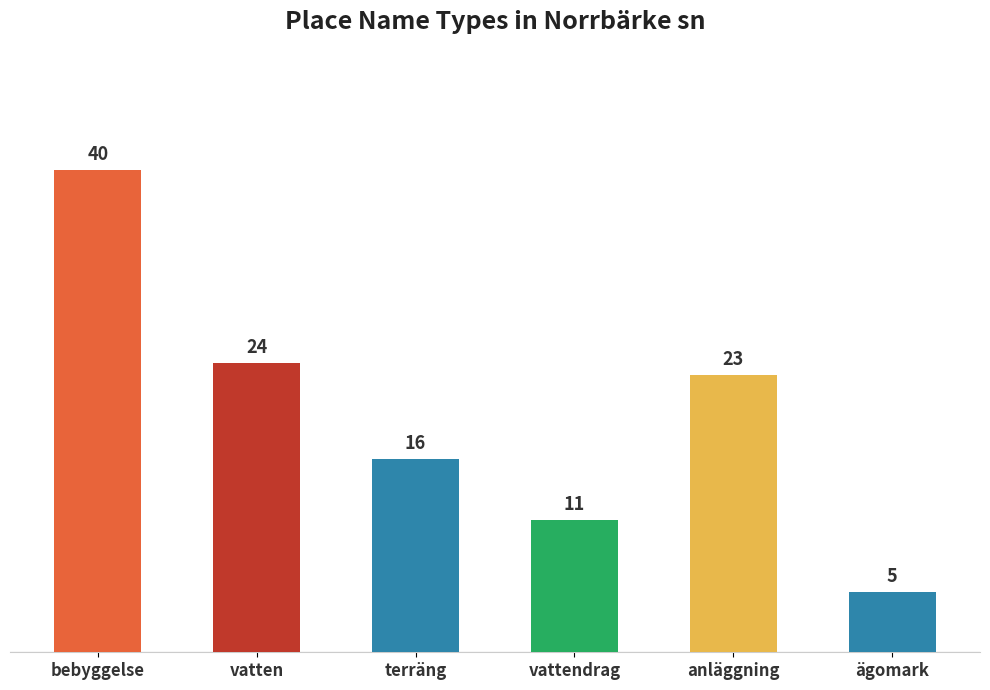

How many data points are less than 23?

3